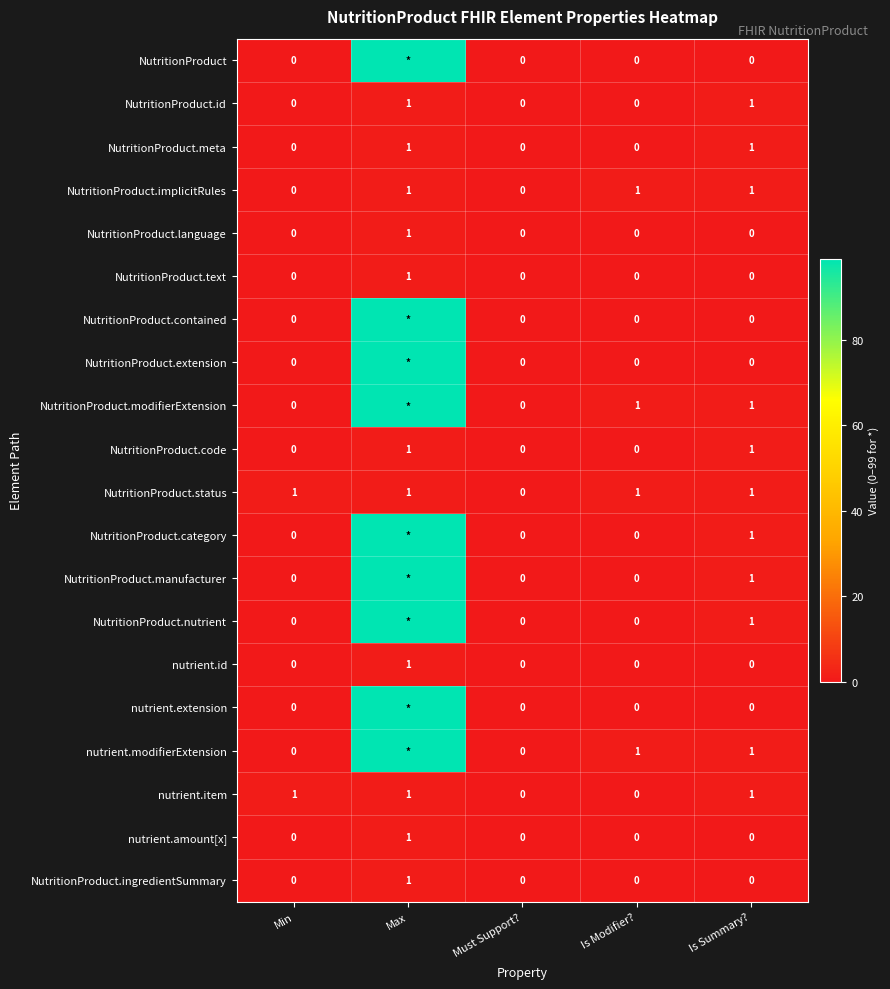

At which category is the sum across all series the highest?

Max